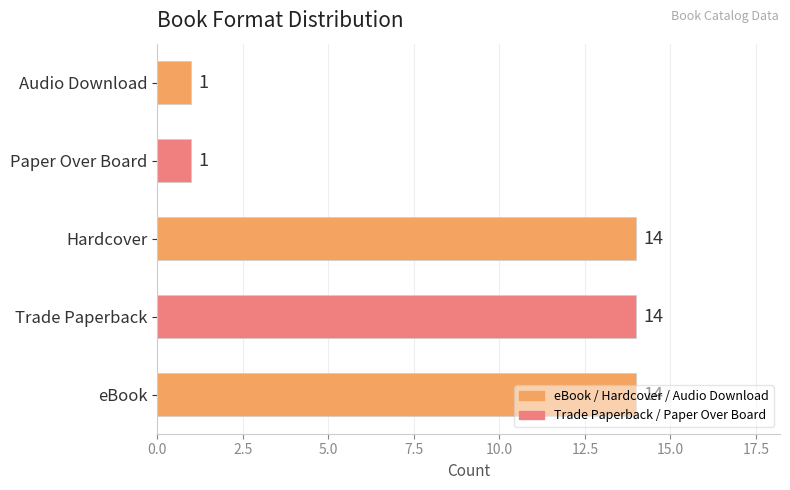

True or false: the data shows 6 at eBook.

False